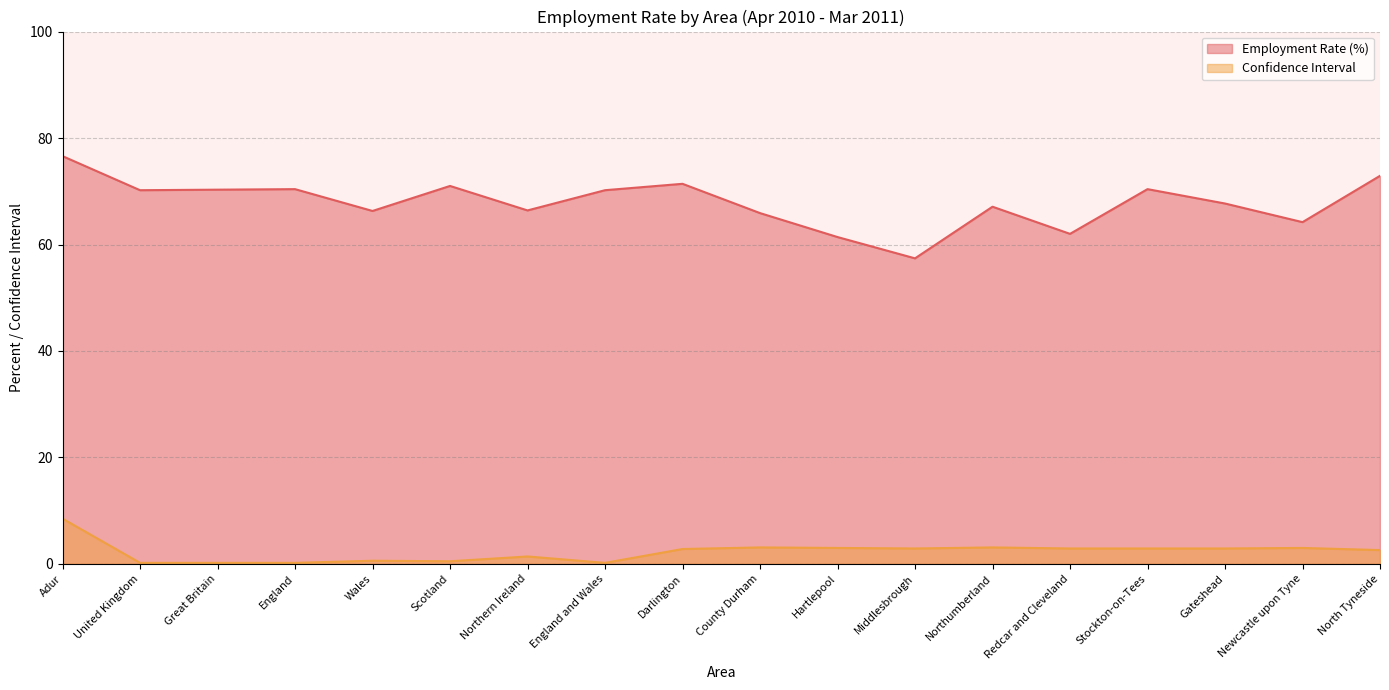

Where is the first local minimum for Employment Rate (%)?

United Kingdom